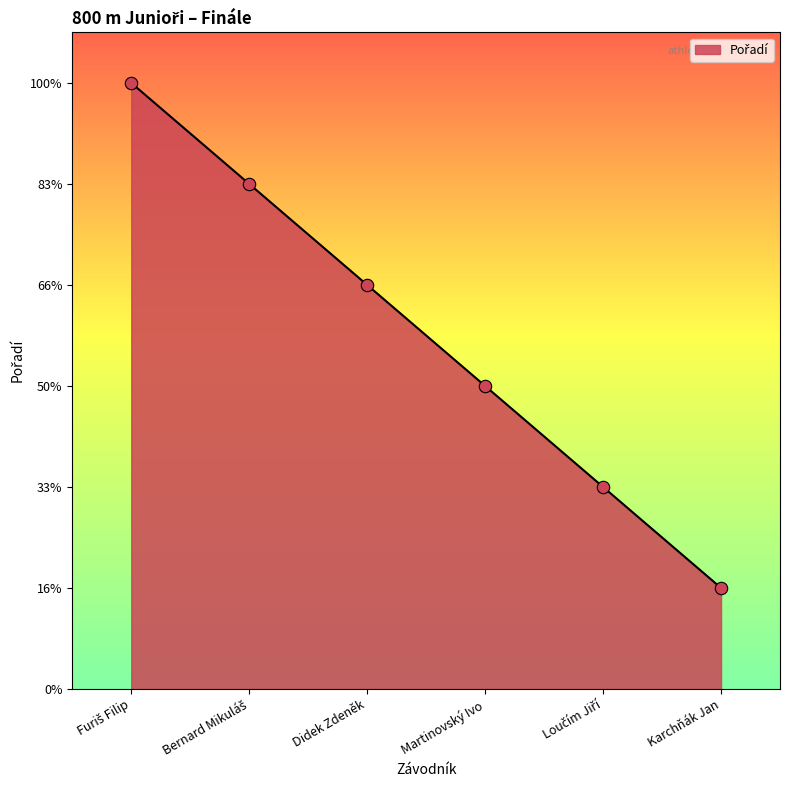

What is the ratio of the value at Karchňák Jan to the value at Loučím Jiří?

0.5